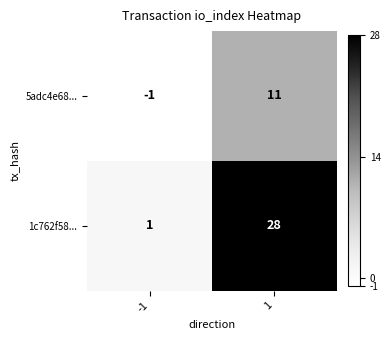

Which series has the widest spread of values?

1c762f58...